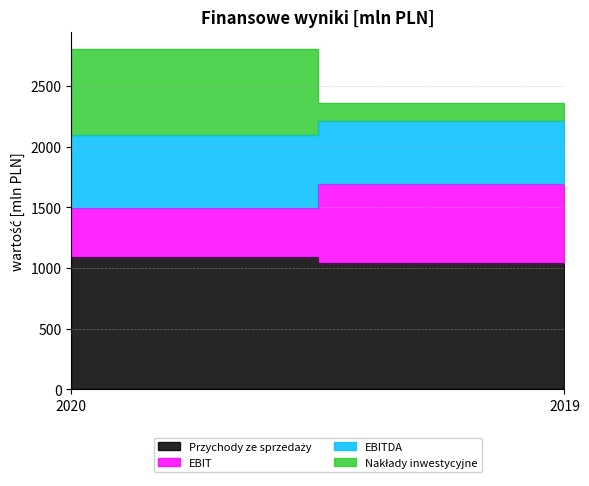

Between 2019 and 2020, which is larger?

2020